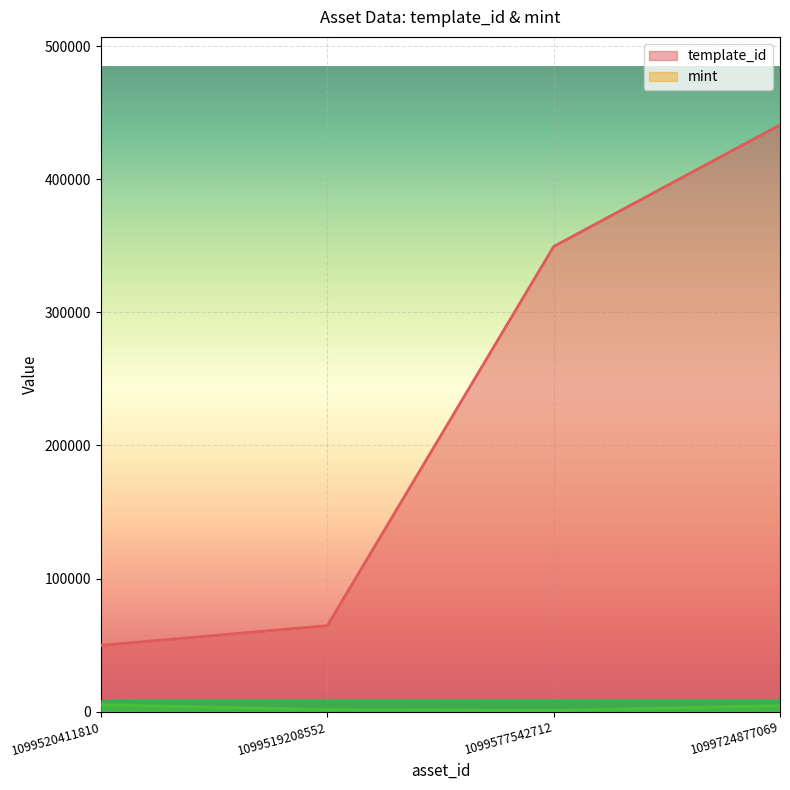

What are all the series names shown in the legend?

template_id, mint